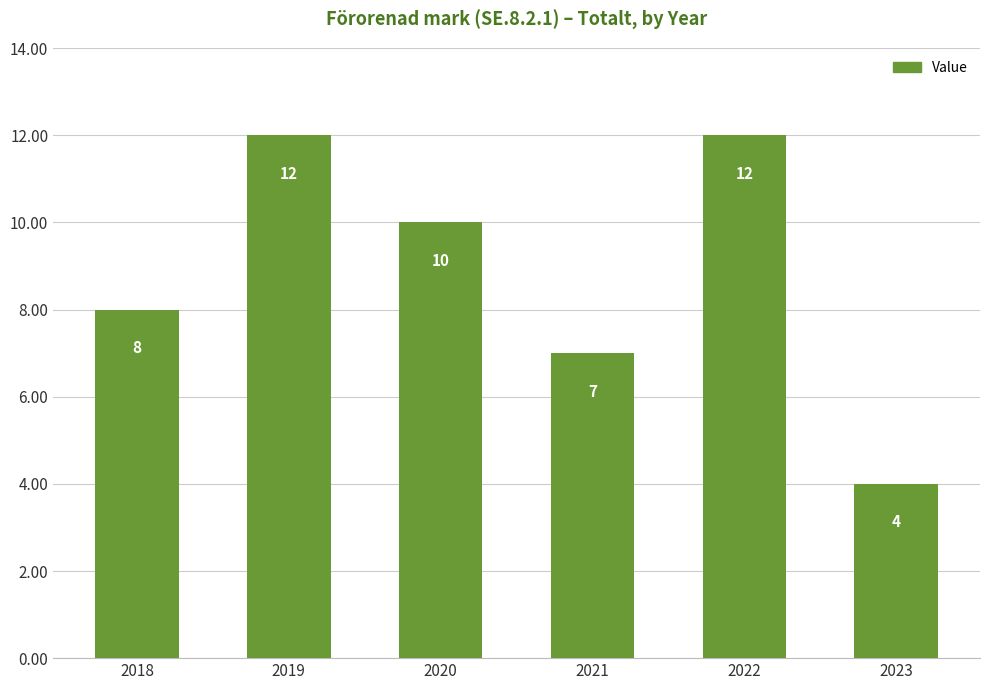

Between 2023 and 2019, which is larger?

2019